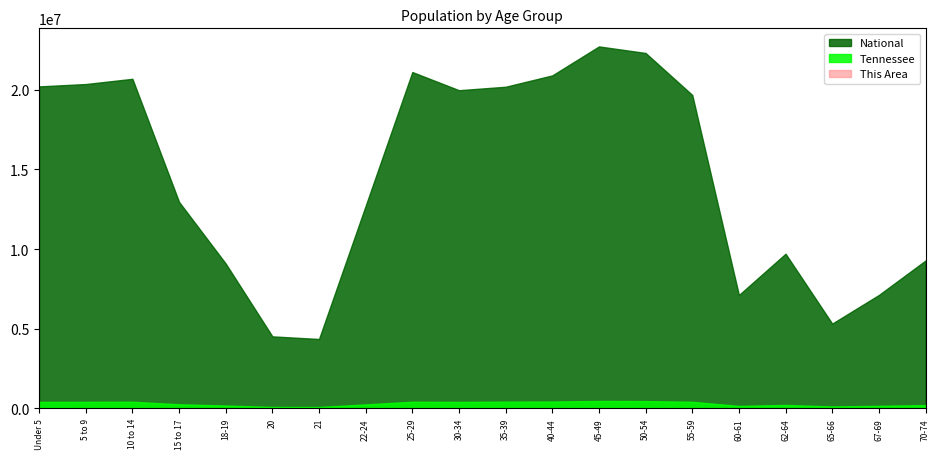

True or false: Tennessee and This Area intersect in this chart.

False